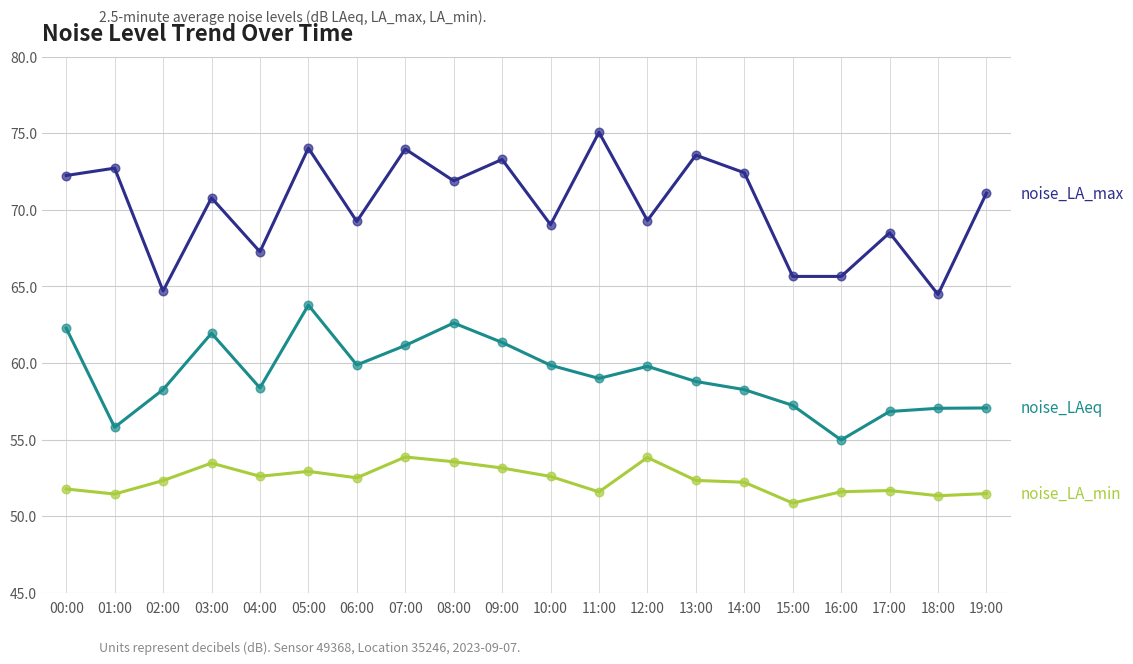

What is the total value across all series at 14:00?

182.9